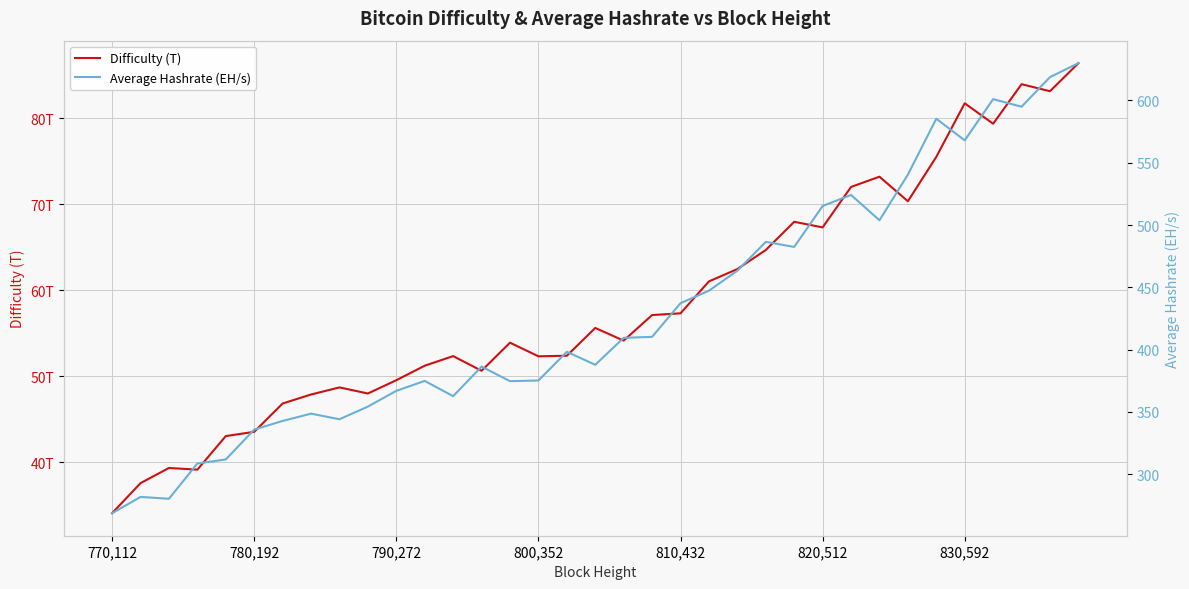

List the series in order of their overall mean, highest first.

Average Hashrate (EH/s), Difficulty (T)